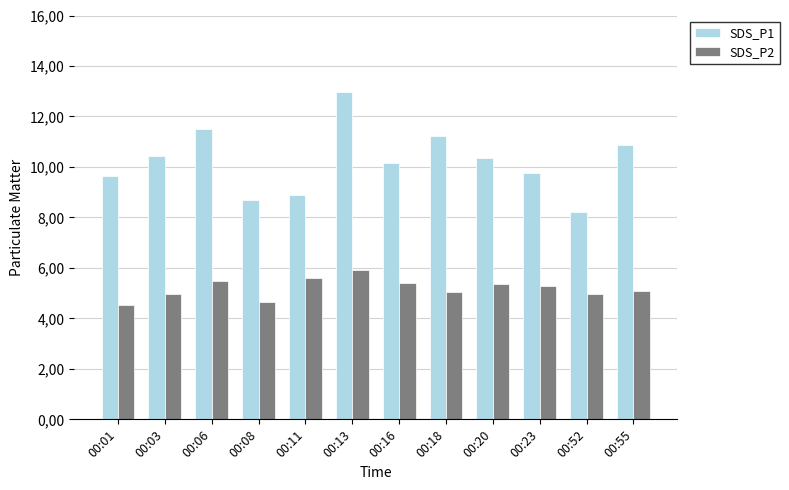

What is the difference between the second highest and second lowest values in the SDS_P2 series?

0.9